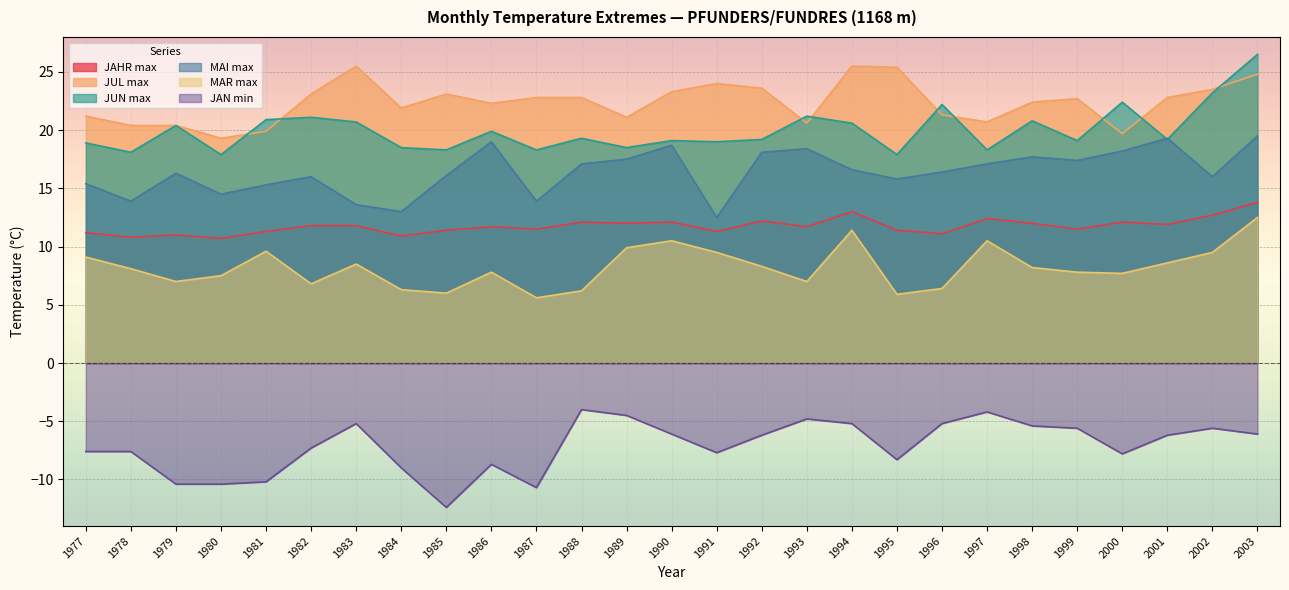

How many data points does each series have?

27